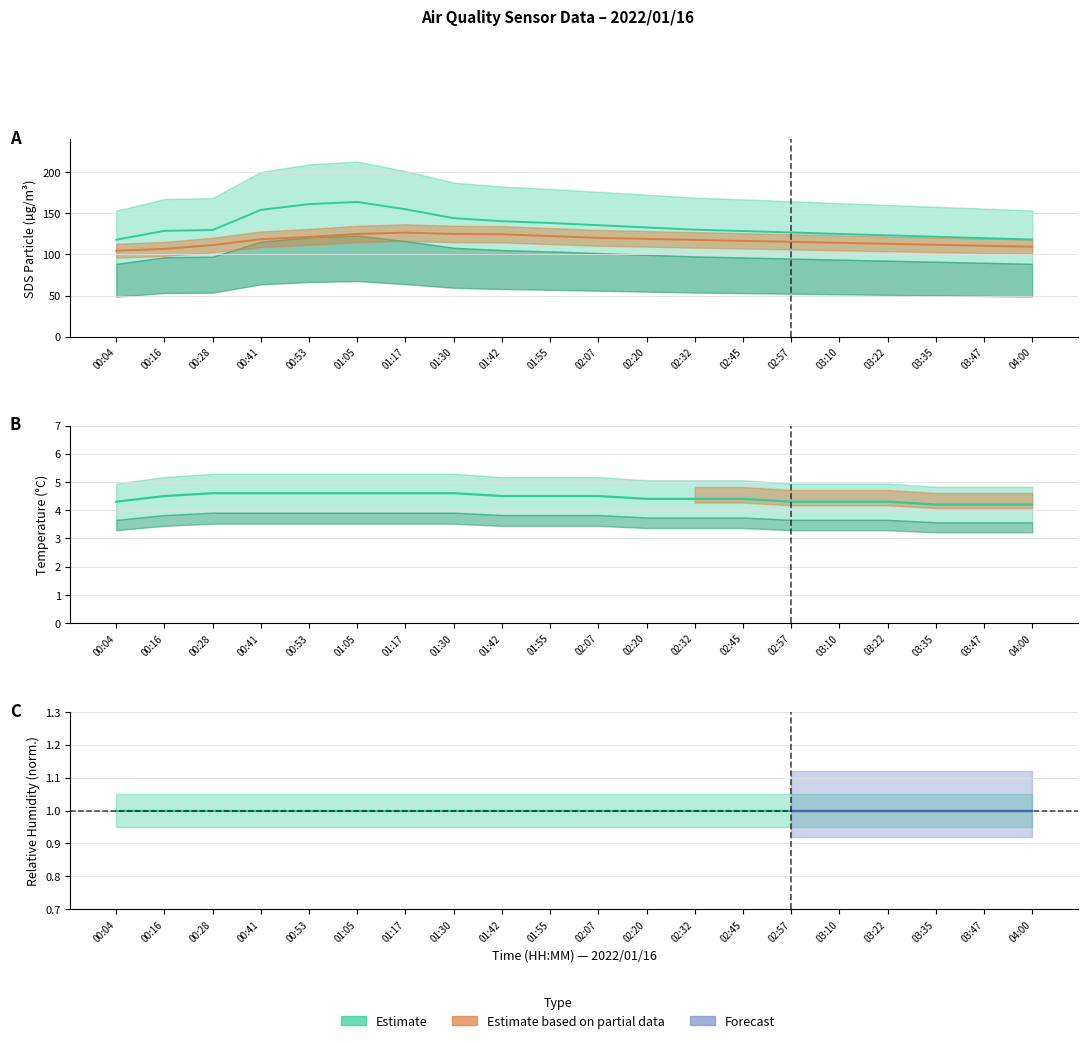

What is the label of the 13th point from the left?

02:32